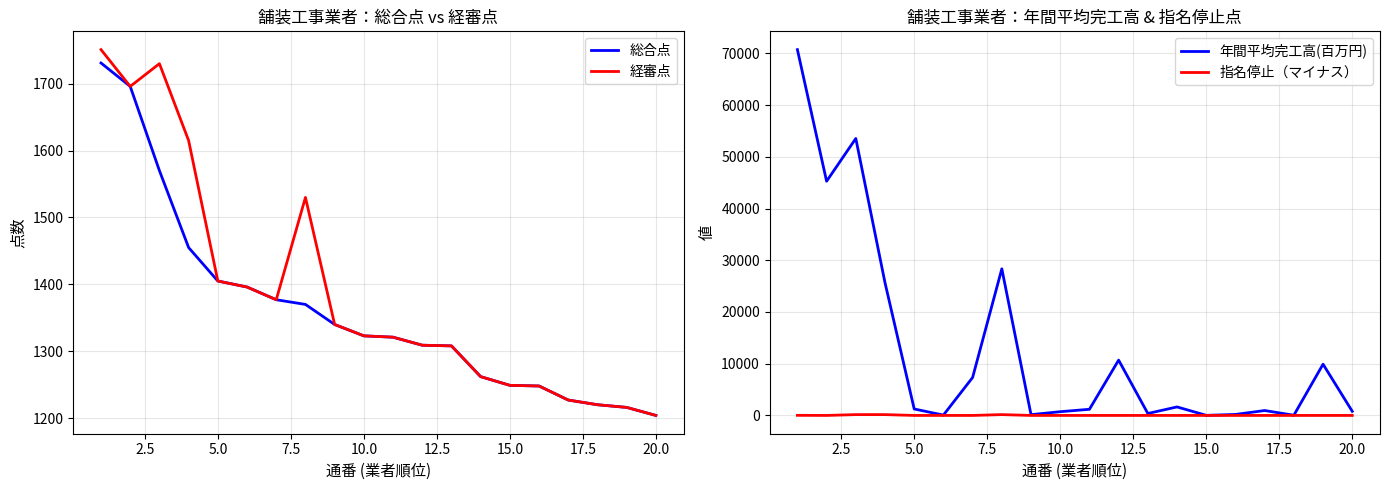

How many interior local peaks does the 経審点 series have?

2